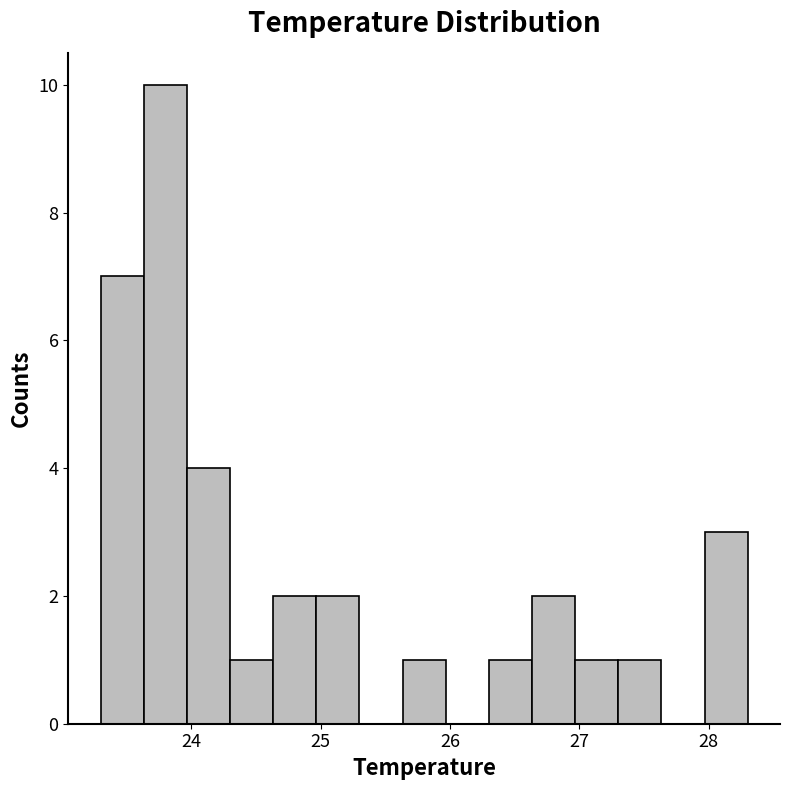

Around what value on the x-axis is the tallest bar? Give the approximate position of its centre, as read against the axis.

23.8